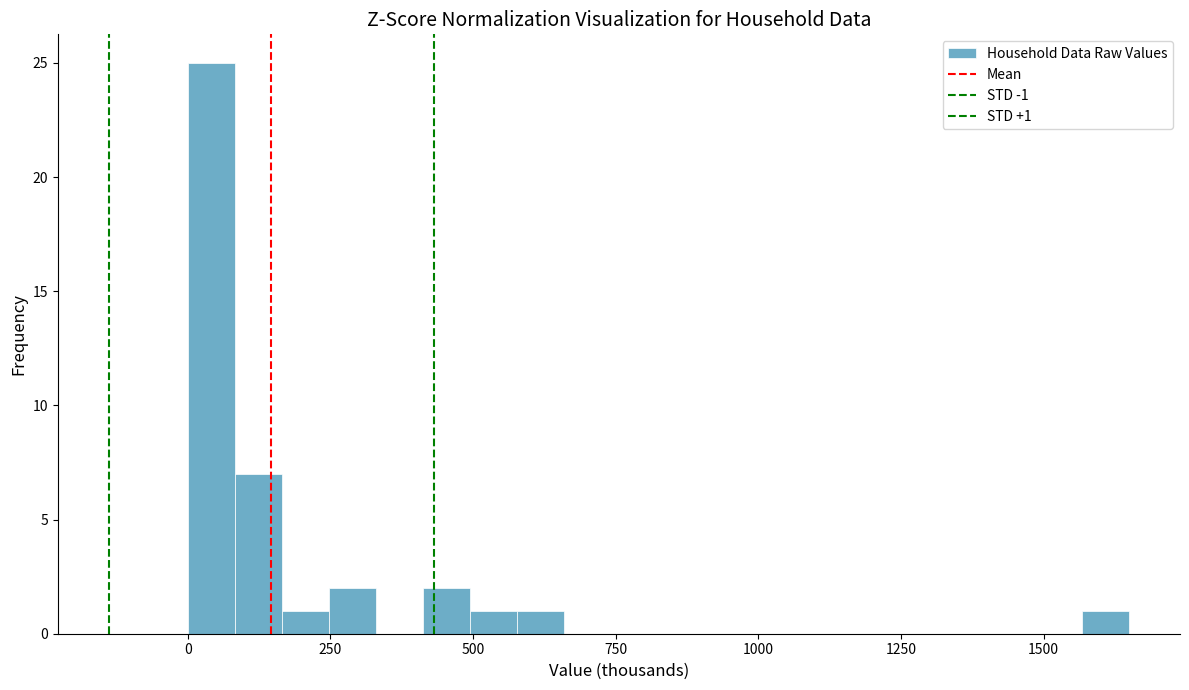

Around what value on the x-axis is the tallest bar? Give the approximate position of its centre, as read against the axis.

50